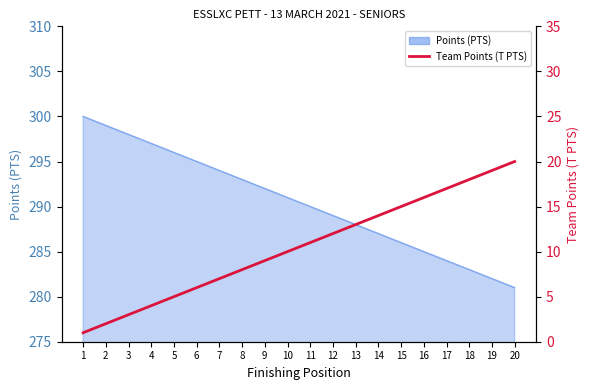

At which category does the chart reach its minimum across all series?

1